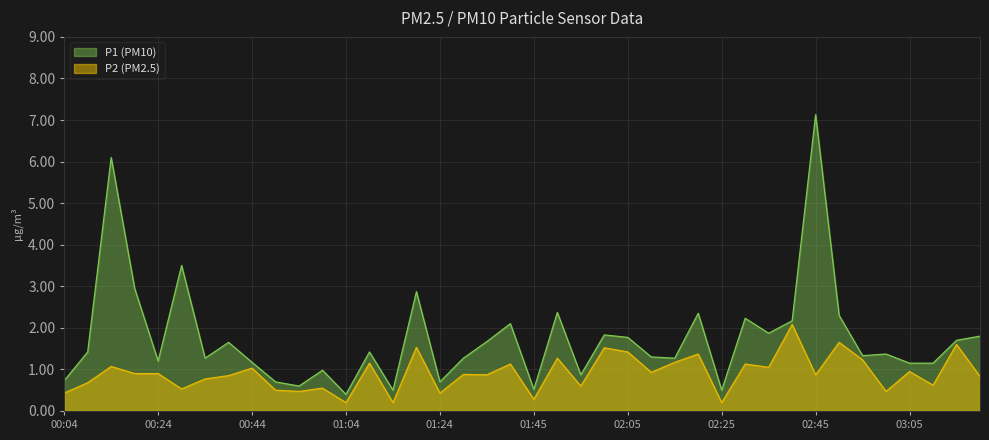

What is the sum of all P1 values?

70.2